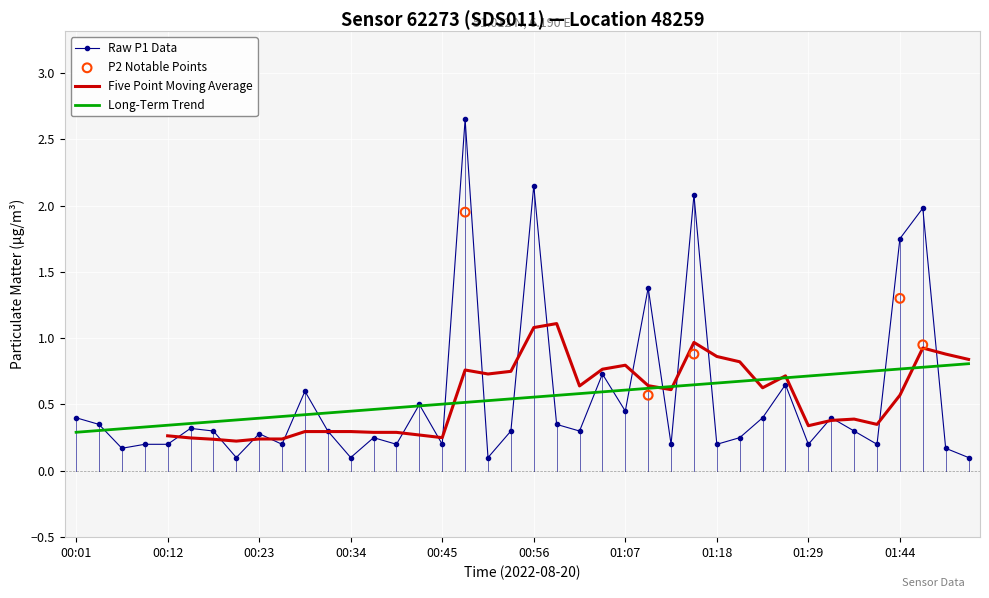

Which series reaches the minimum Y coordinate?

P1